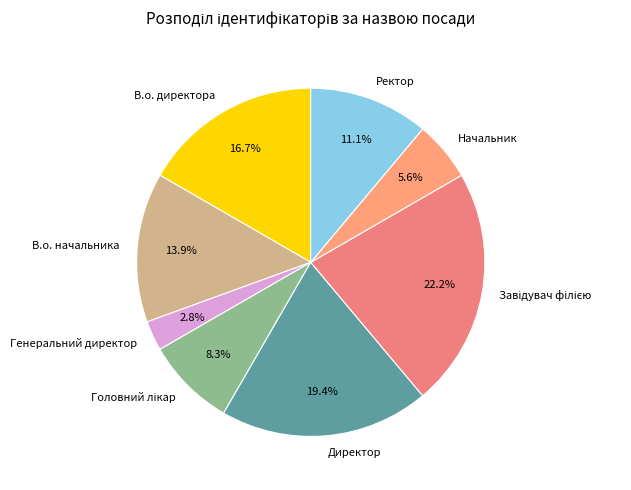

Combined, what portion of the pie is В.о. начальника and Ректор?

25.0%